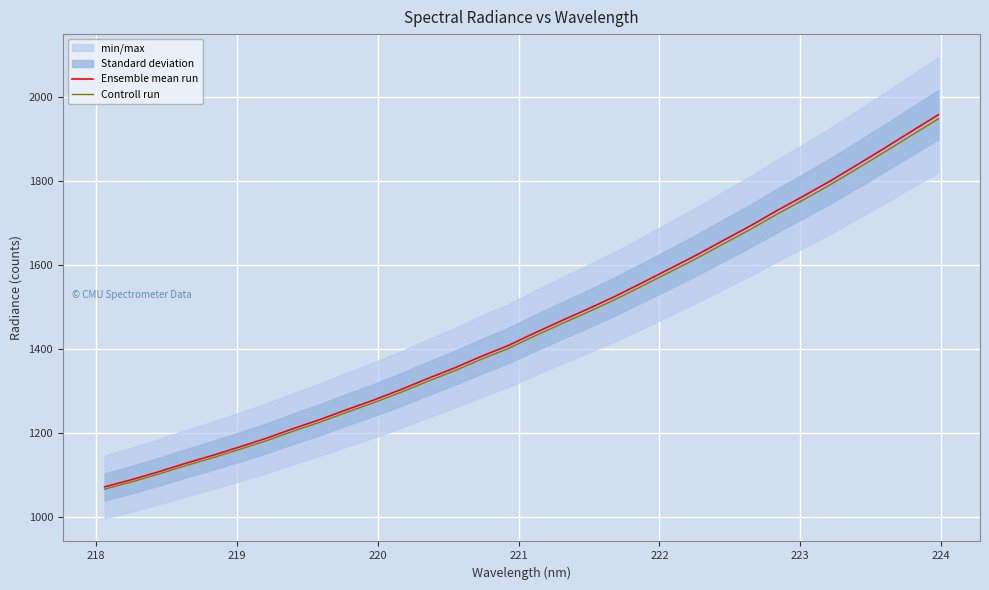

What is the lowest value of the Ensemble mean run series?

1071.9